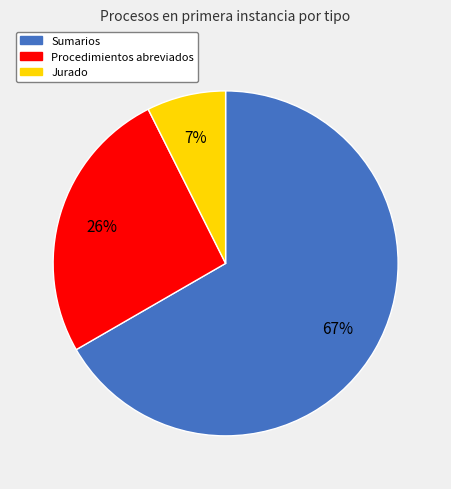

Is there any slice that represents more than half of the pie?

Yes